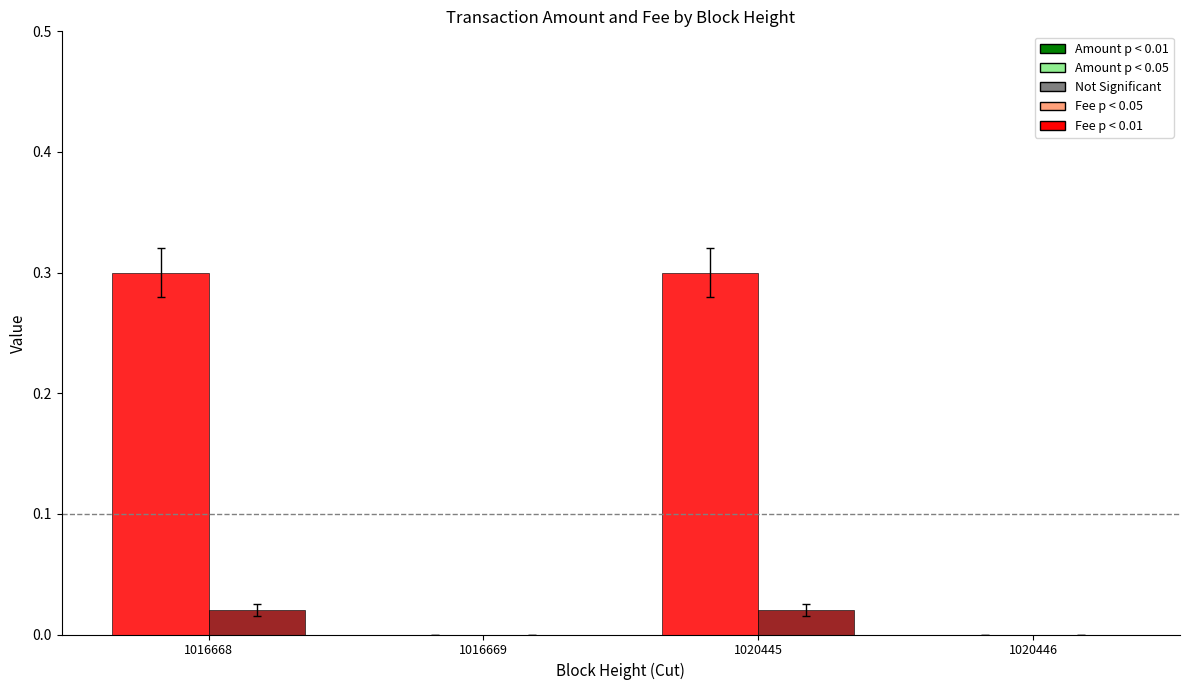

What is the maximum value shown in the chart?

0.3